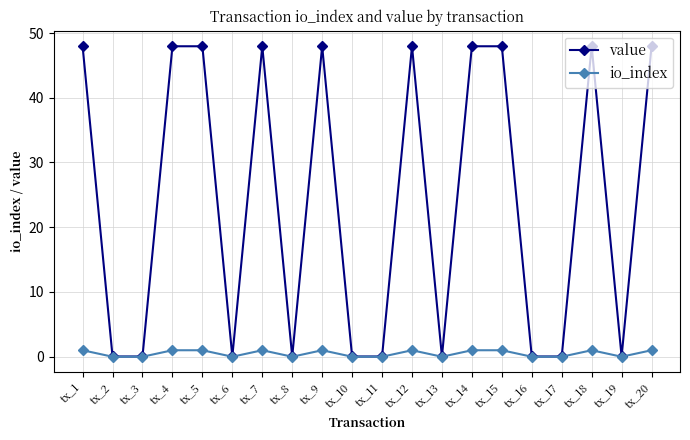

Which series has the widest spread of values?

value